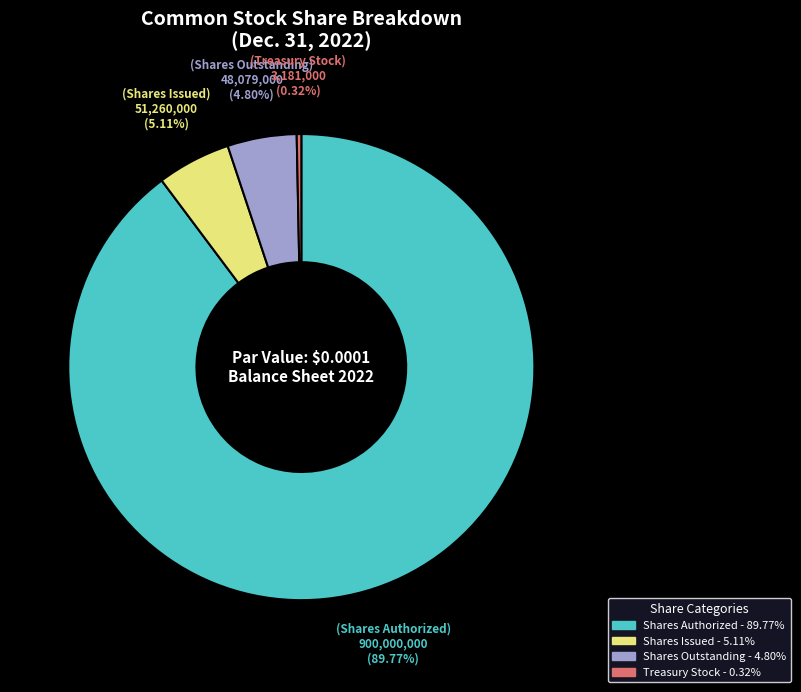

To the nearest percent, what is the combined percentage of Treasury Stock and Shares Outstanding?

5%